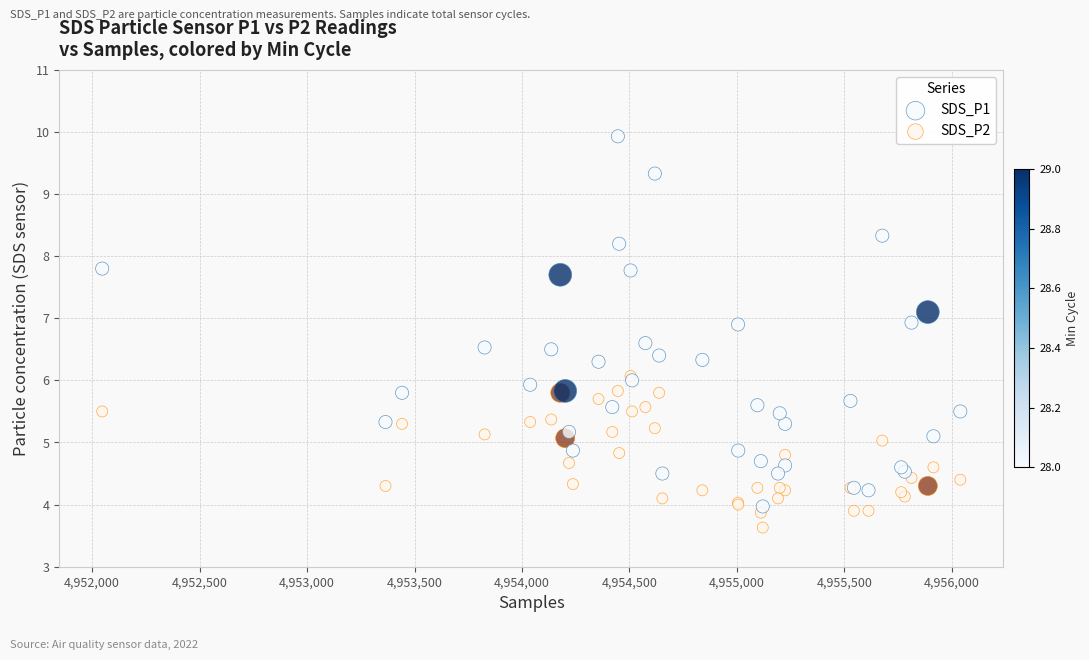

Which series reaches the maximum Y coordinate?

SDS_P1